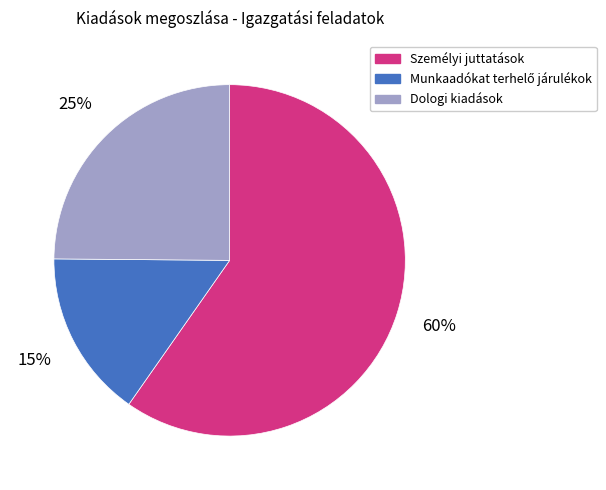

What percentage is the Dologi kiadások slice, to the nearest percent?

25%